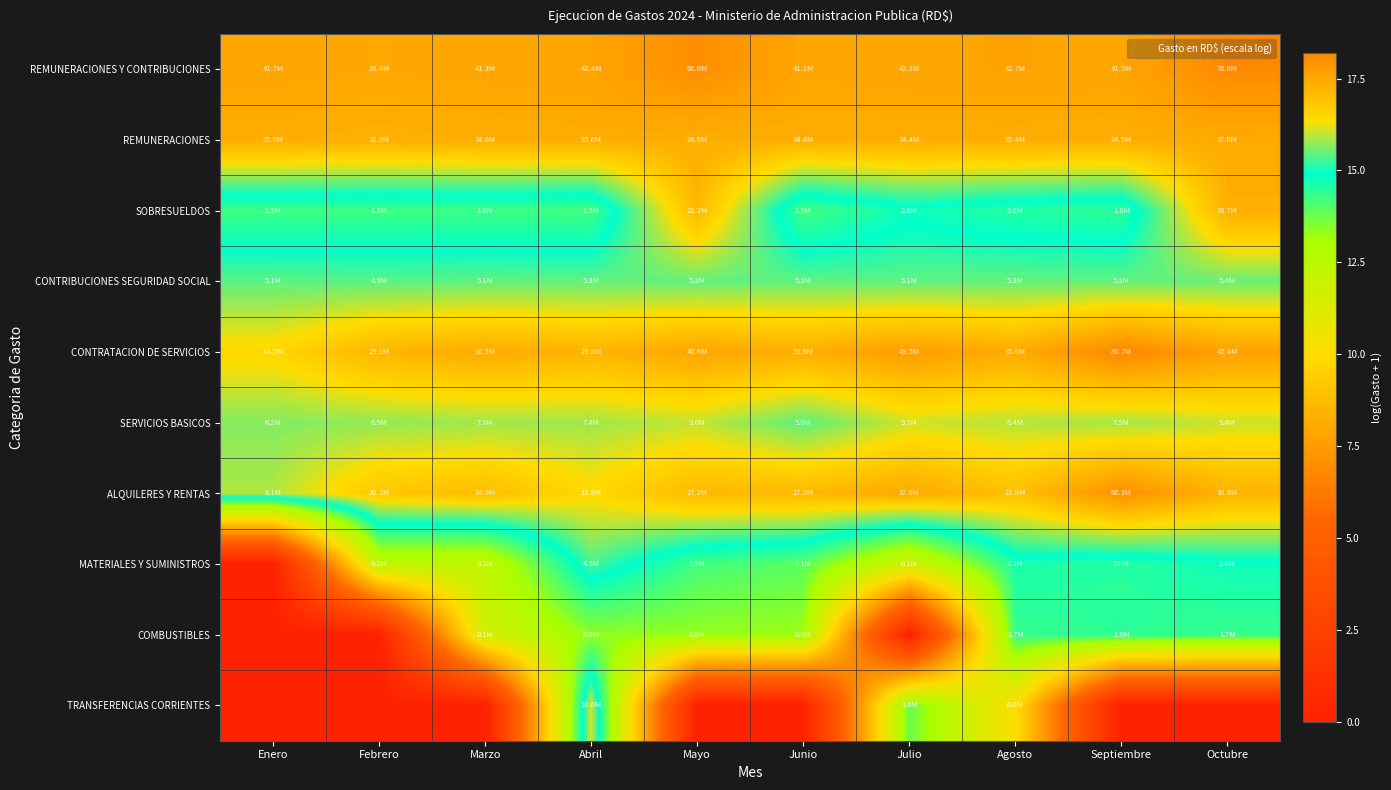

Reading left to right, extract all data points from this chart.

REMUNERACIONES Y CONTRIBUCIONES: Enero=17.5	Febrero=17.5	Marzo=17.5	Abril=17.6	Mayo=18.0	Junio=17.5	Julio=17.6	Agosto=17.6	Septiembre=17.5	Octubre=18.1
REMUNERACIONES: Enero=17.4	Febrero=17.3	Marzo=17.4	Abril=17.4	Mayo=17.4	Junio=17.4	Julio=17.4	Agosto=17.4	Septiembre=17.4	Octubre=17.4
SOBRESUELDOS: Enero=14.3	Febrero=14.3	Marzo=14.3	Abril=14.2	Mayo=17.2	Junio=14.2	Julio=14.8	Agosto=14.5	Septiembre=14.4	Octubre=17.3
CONTRIBUCIONES SEGURIDAD SOCIAL: Enero=15.4	Febrero=15.4	Marzo=15.4	Abril=15.5	Mayo=15.5	Junio=15.5	Julio=15.4	Agosto=15.5	Septiembre=15.5	Octubre=15.5
CONTRATACION DE SERVICIOS: Enero=16.5	Febrero=17.2	Marzo=17.4	Abril=17.2	Mayo=17.5	Junio=17.3	Julio=17.7	Agosto=17.4	Septiembre=18.2	Octubre=17.6
SERVICIOS BASICOS: Enero=15.6	Febrero=15.7	Marzo=15.8	Abril=15.8	Mayo=16.0	Junio=15.4	Julio=16.1	Agosto=15.9	Septiembre=15.8	Octubre=16.1
ALQUILERES Y RENTAS: Enero=15.9	Febrero=16.8	Marzo=17.0	Abril=16.4	Mayo=17.1	Junio=17.1	Julio=17.4	Agosto=16.9	Septiembre=18.0	Octubre=17.2
MATERIALES Y SUMINISTROS: Enero=0.0	Febrero=12.4	Marzo=12.3	Abril=15.3	Mayo=14.2	Junio=13.9	Julio=11.8	Agosto=14.6	Septiembre=14.5	Octubre=14.8
COMBUSTIBLES: Enero=0.0	Febrero=0.0	Marzo=11.7	Abril=13.4	Mayo=13.3	Junio=13.2	Julio=0.0	Agosto=14.4	Septiembre=14.4	Octubre=14.3
TRANSFERENCIAS CORRIENTES: Enero=0.0	Febrero=0.0	Marzo=0.0	Abril=16.1	Mayo=0.0	Junio=0.0	Julio=13.8	Agosto=10.1	Septiembre=0.0	Octubre=0.0